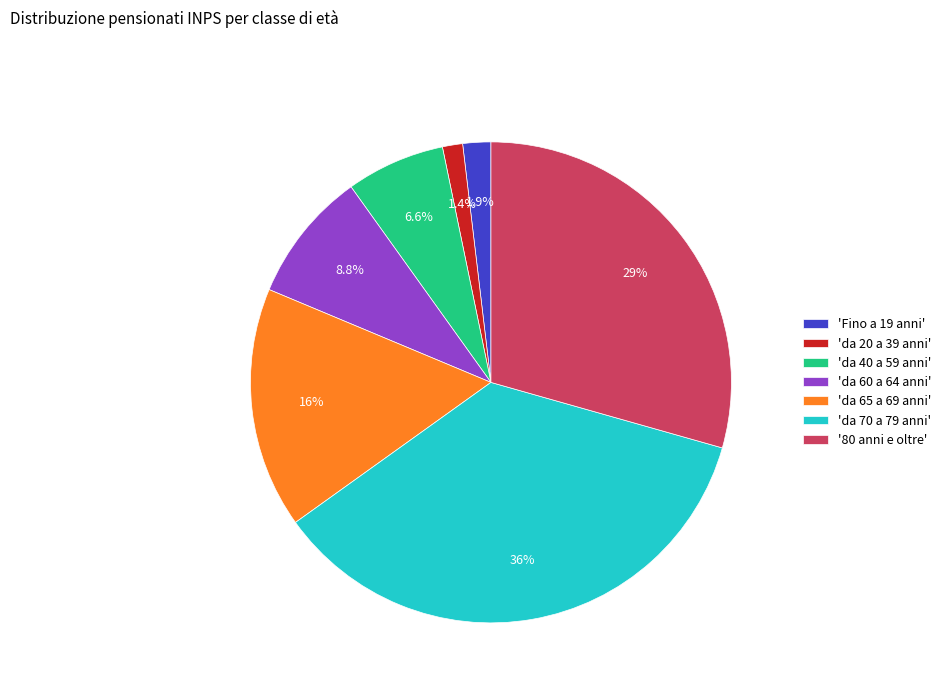

Which slice is the smallest?

'da 20 a 39 anni'